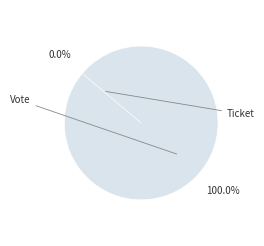

Rank the categories by value from lowest to highest.

Ticket, Vote